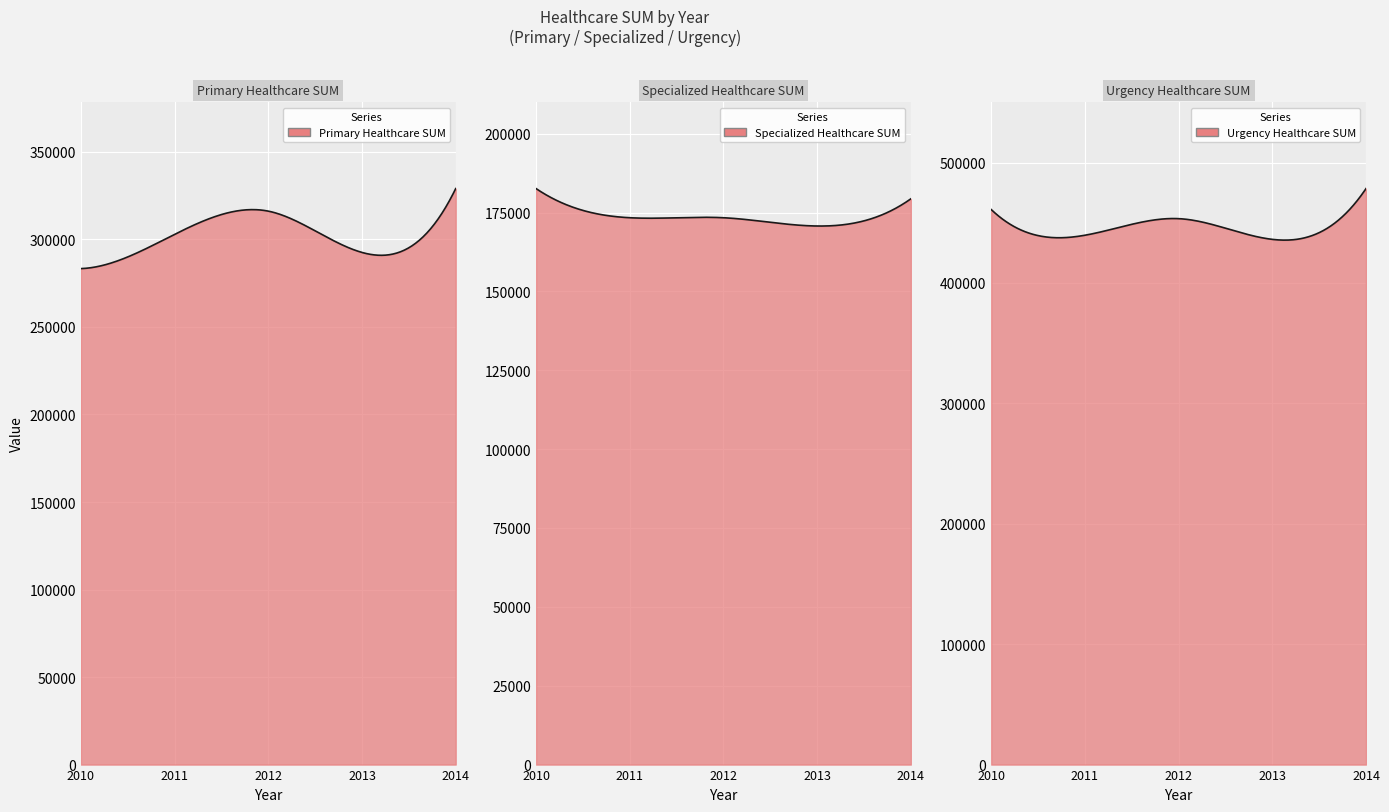

How many series are shown in this chart?

3